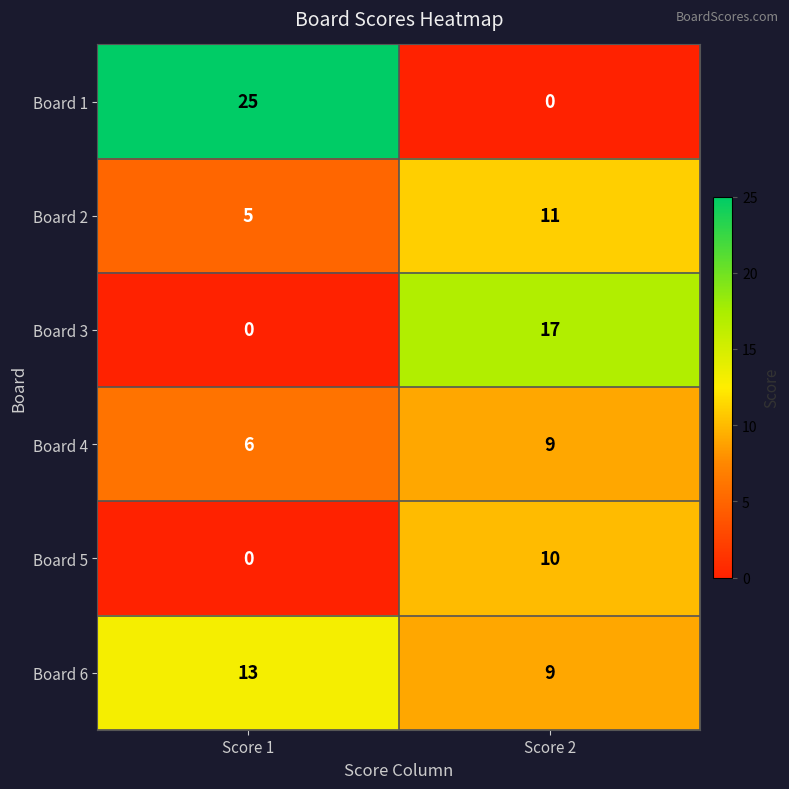

Which series has the largest total across all categories?

Board 1